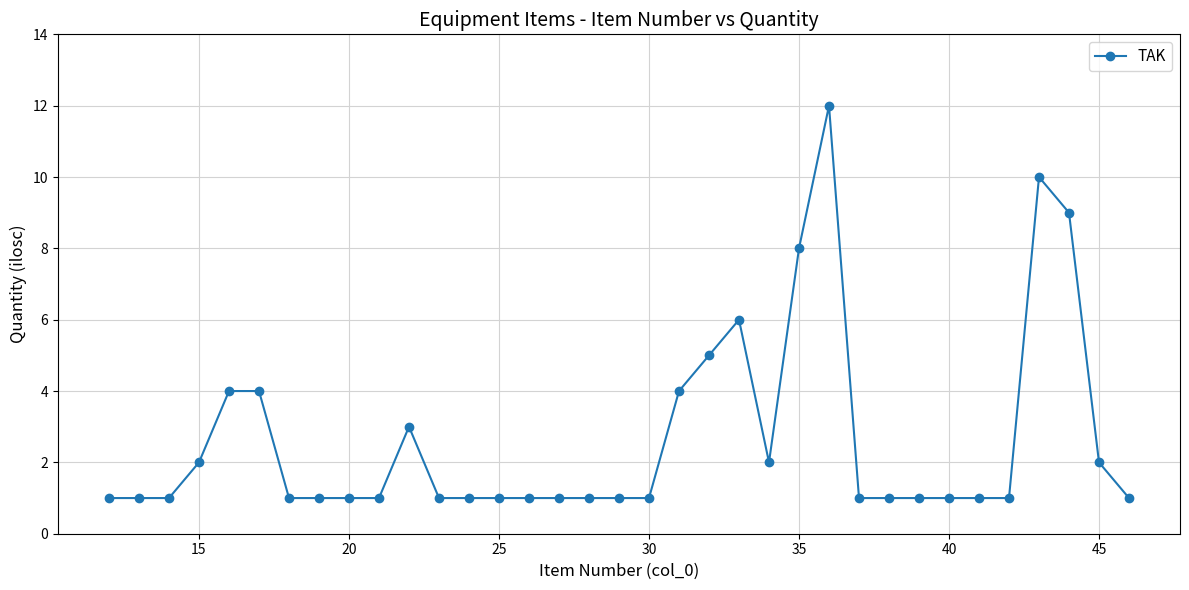

True or false: there are more than 2 points higher than both neighbors.

True